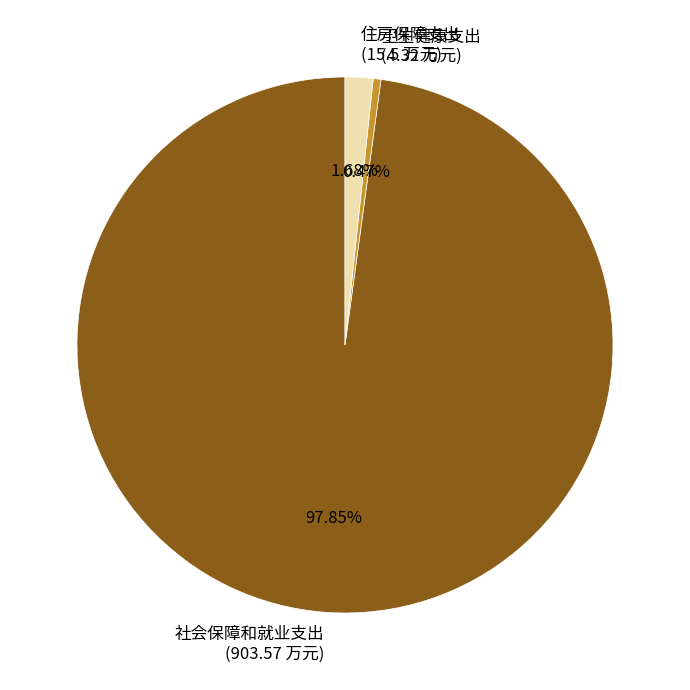

Which slice is the largest?

社会保障和就业支出